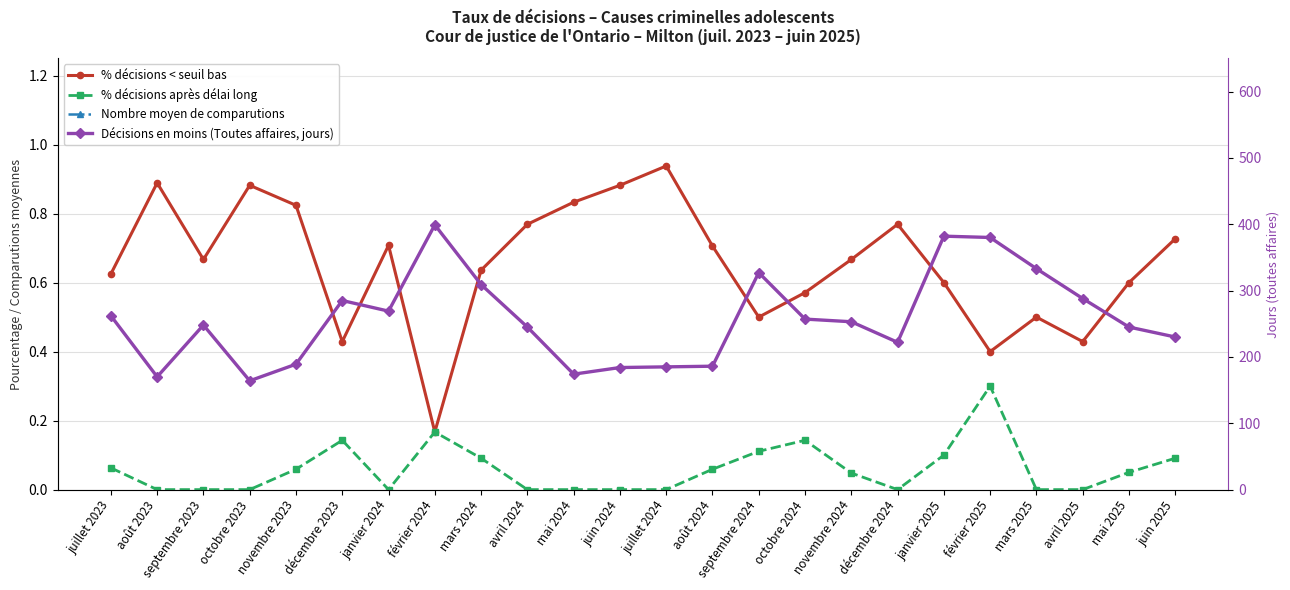

What is the total value across all series at octobre 2024?

266.9